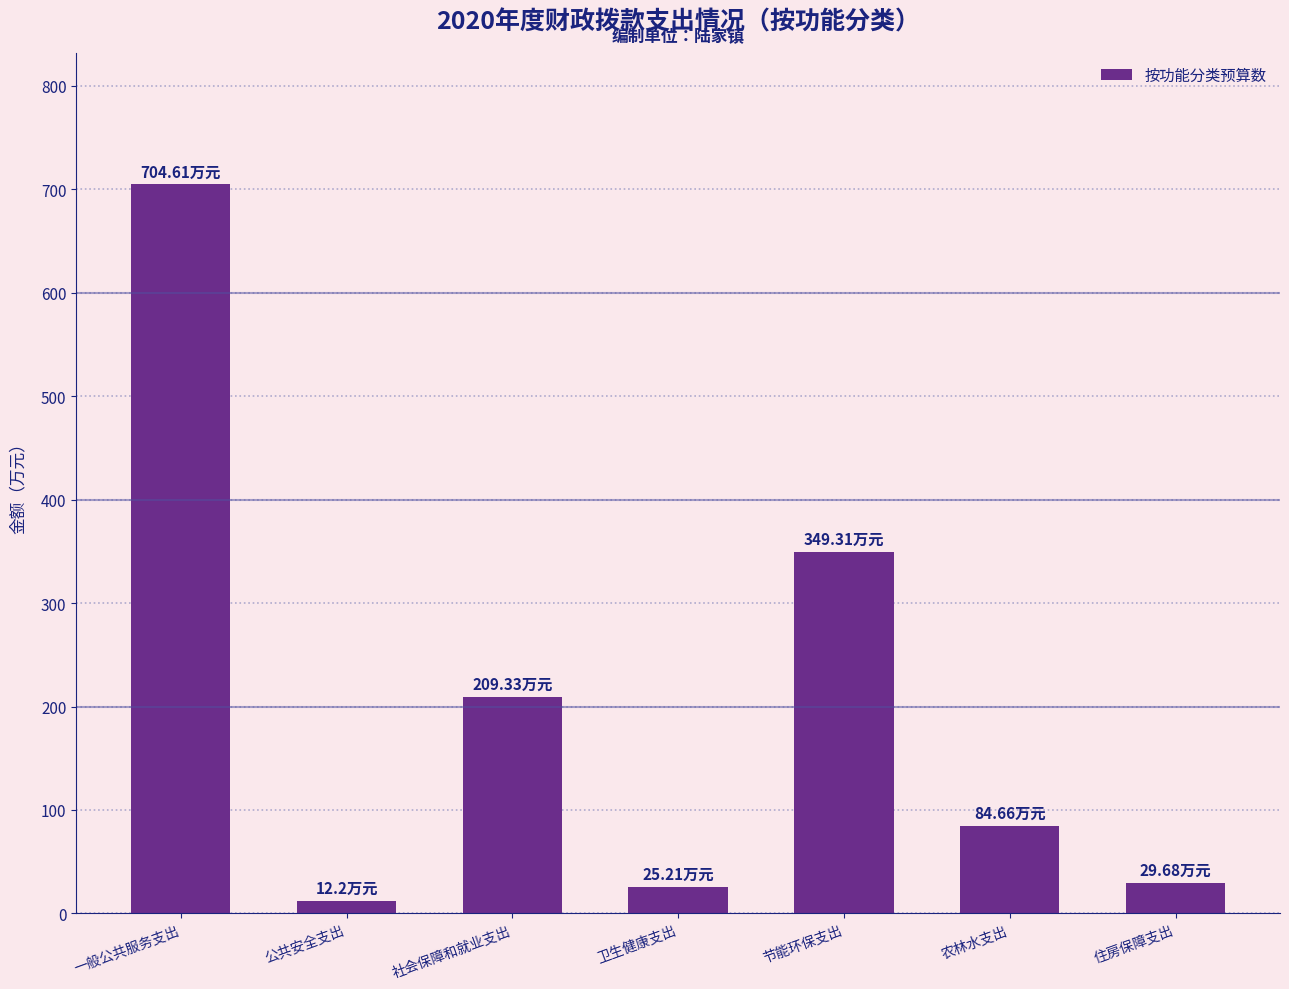

What is the maximum value shown in the chart?

704.6